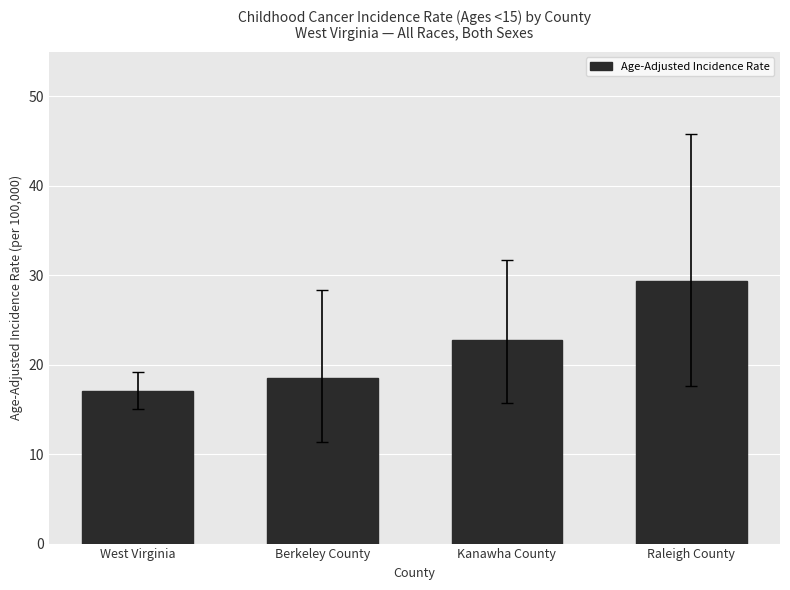

What is the label of the 4th bar from the right?

West Virginia